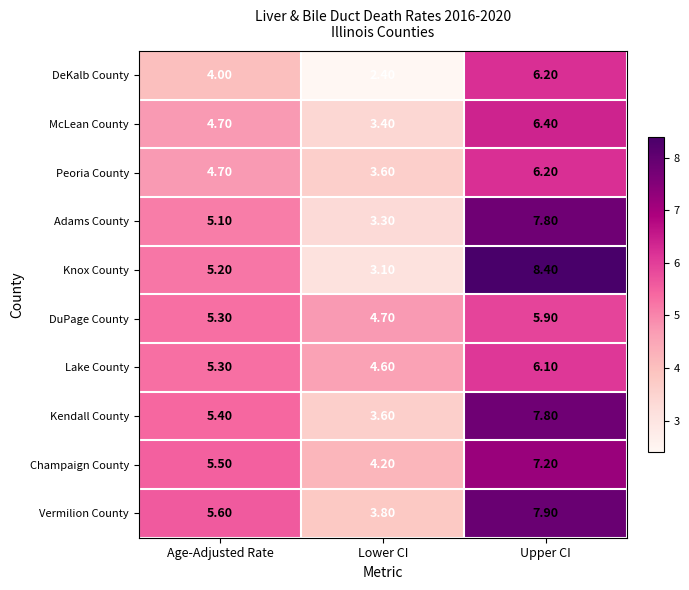

At which category does the chart reach its peak across all series?

Upper CI